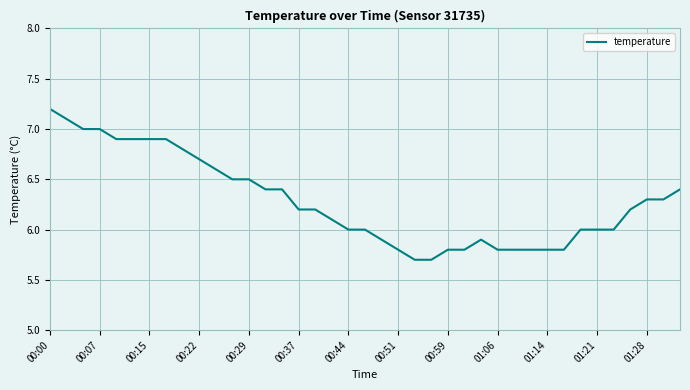

How many lines are shown in the chart?

1